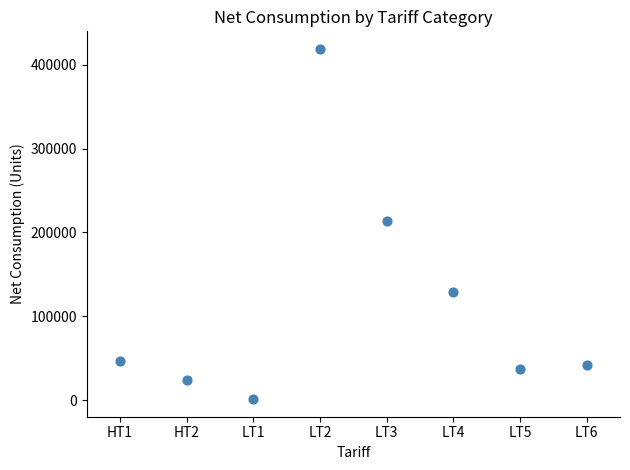

What is the range of Y values (max minus min)?

417935